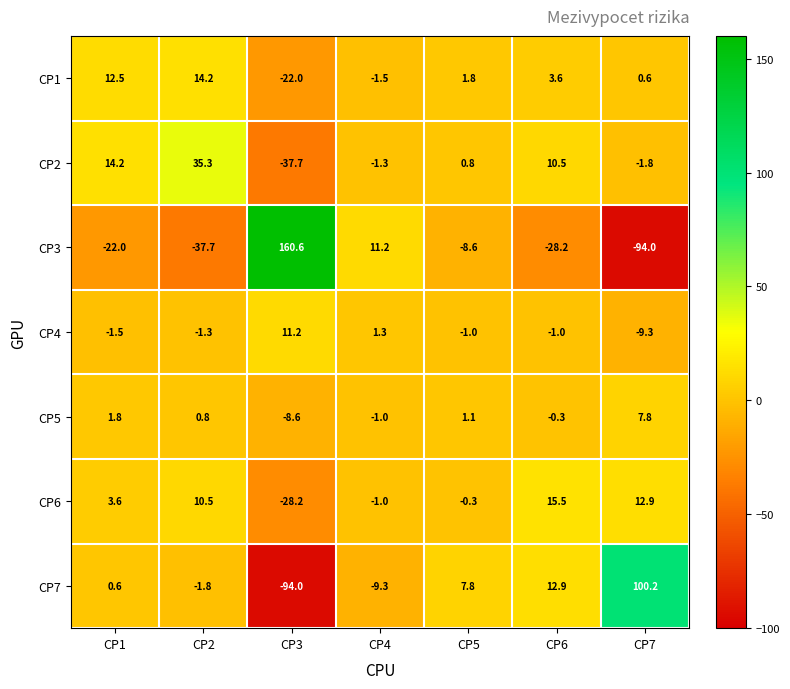

Read the CP3 value at CP4.

11.2